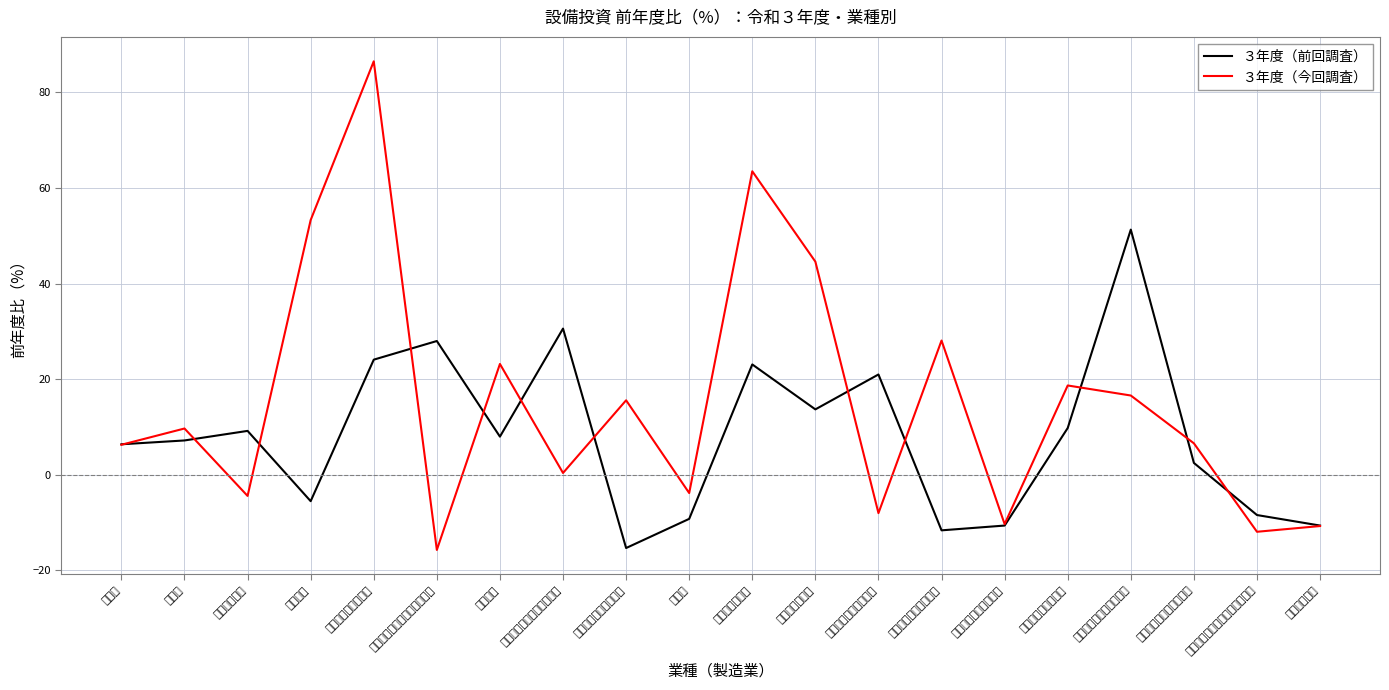

At which category does ３年度（前回調査） reach its first local peak?

食料品製造業